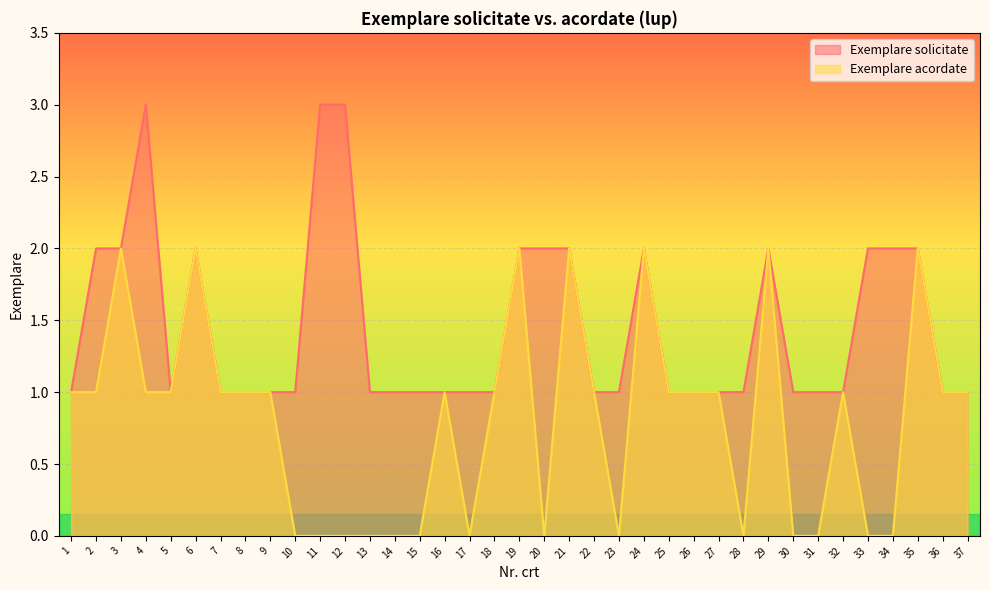

In Exemplare acordate, how many points are higher than both neighbors (excluding endpoints)?

9